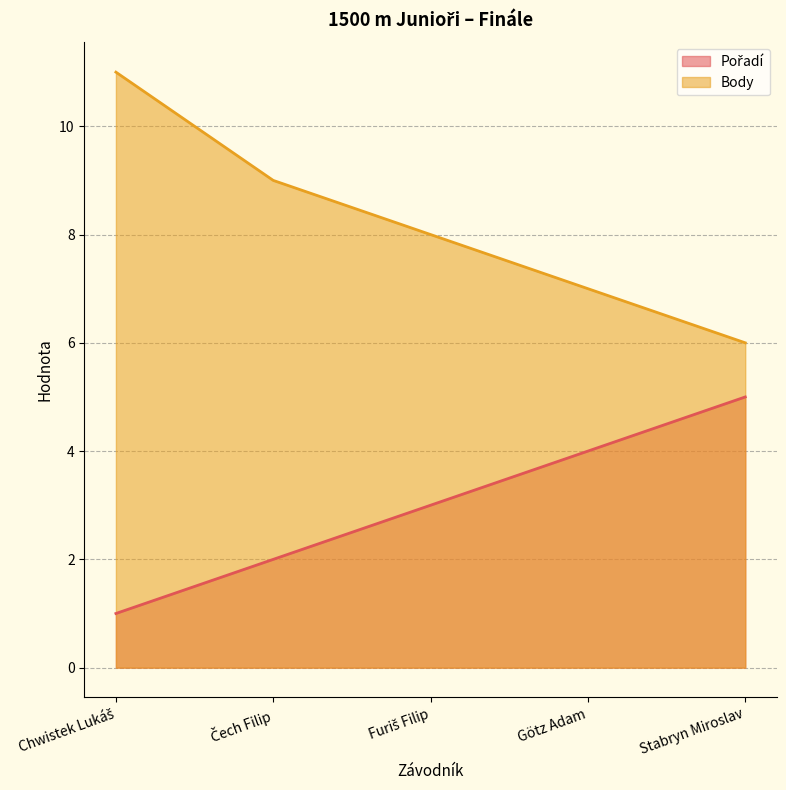

How many lines are shown in the chart?

2